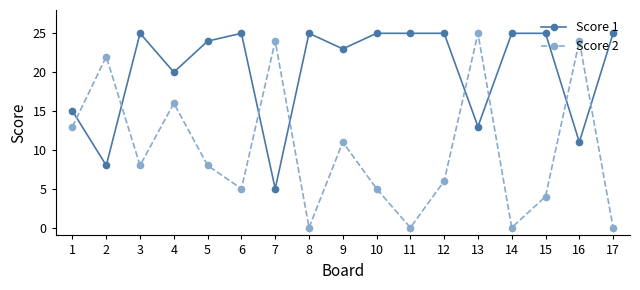

Rank the series by their average value, from highest to lowest.

Score 1, Score 2